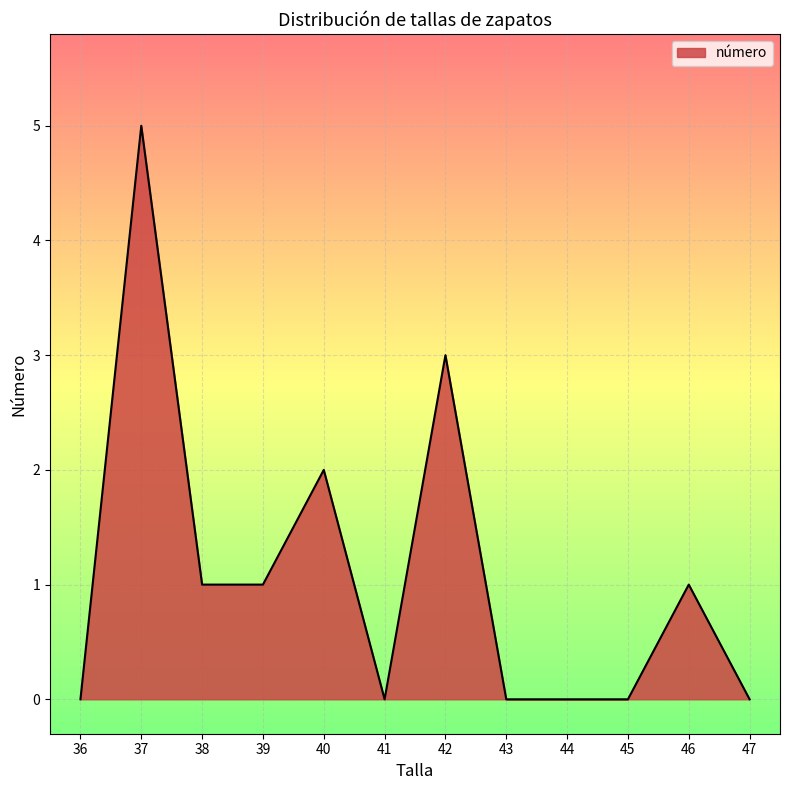

What is the maximum value shown in the chart?

5